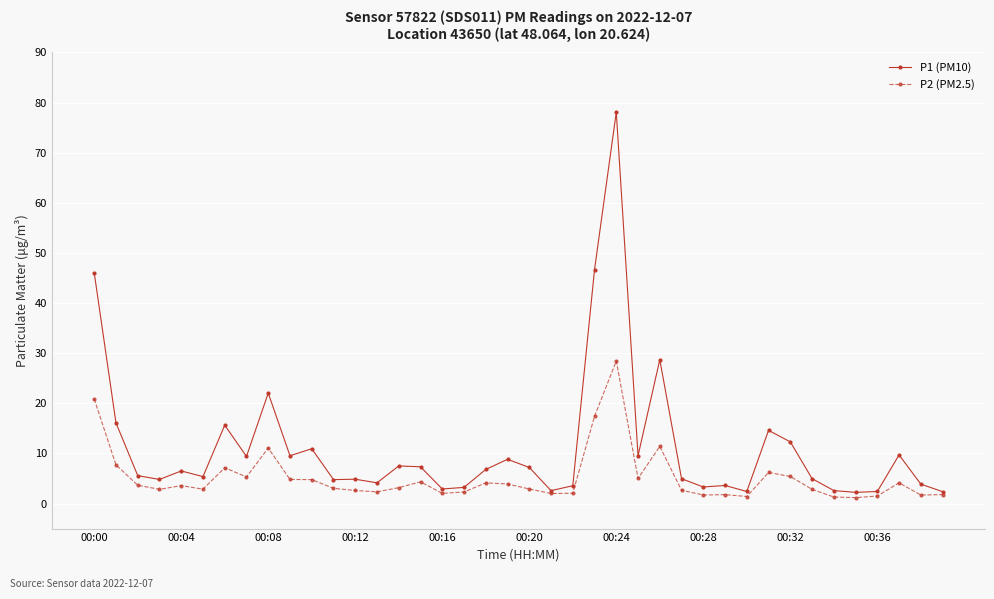

Which series has the widest spread of values?

P1 (PM10)